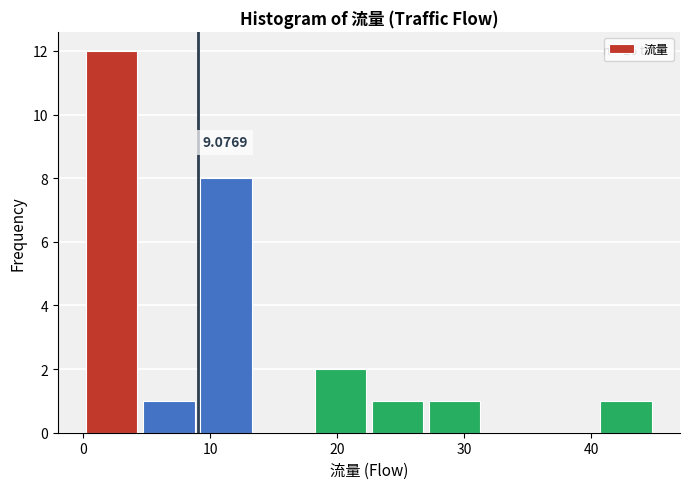

Which range on the x-axis has the tallest bar?

0.0 to 4.5